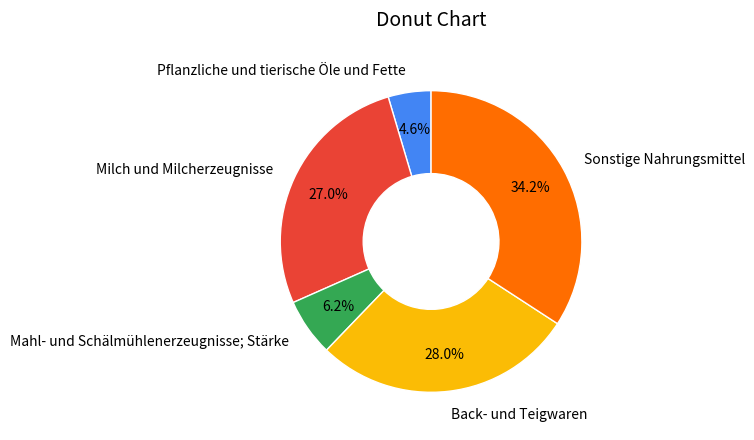

Count the number of slices in the pie.

5